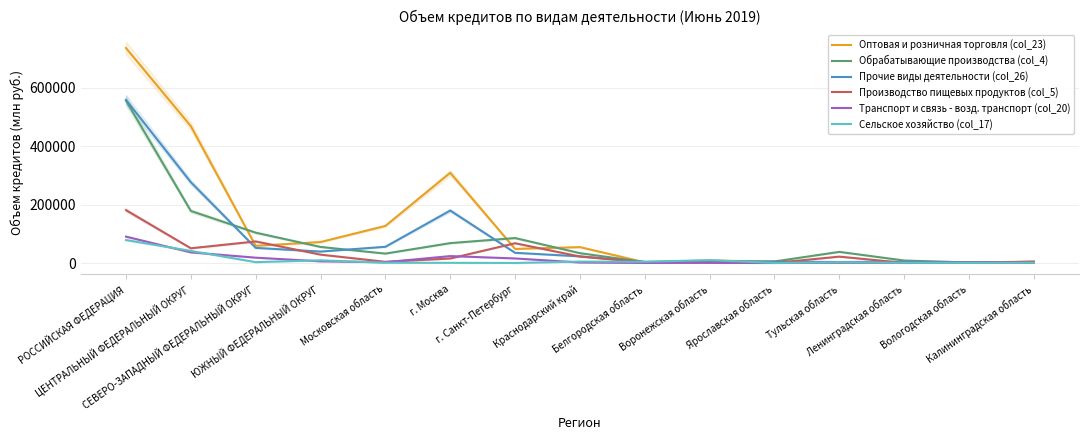

True or false: Транспорт и связь - возд. транспорт (col_20) and Обрабатывающие производства (col_4) cross at least once.

False